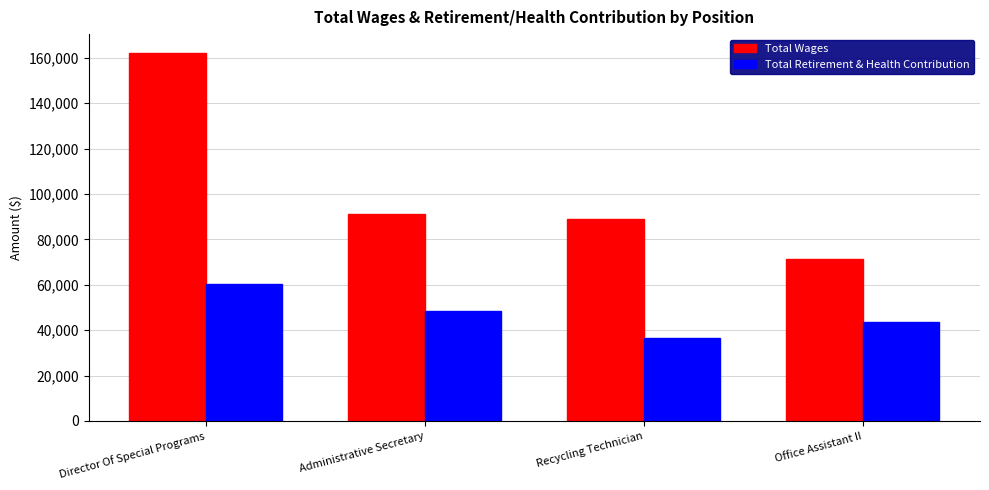

What value does the Total Wages series have at Recycling Technician, to the nearest 10?

88990